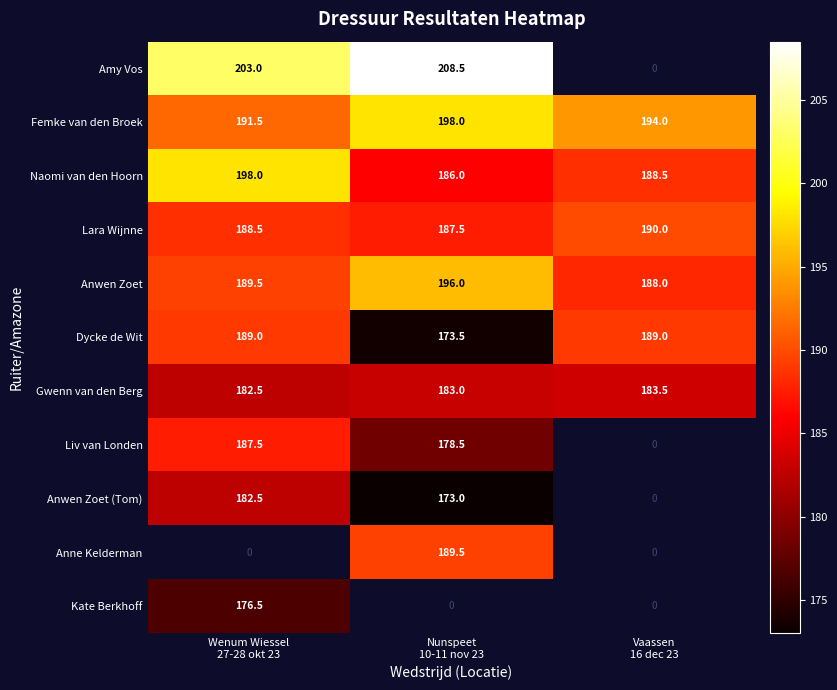

What is the maximum value shown in the chart?

208.5